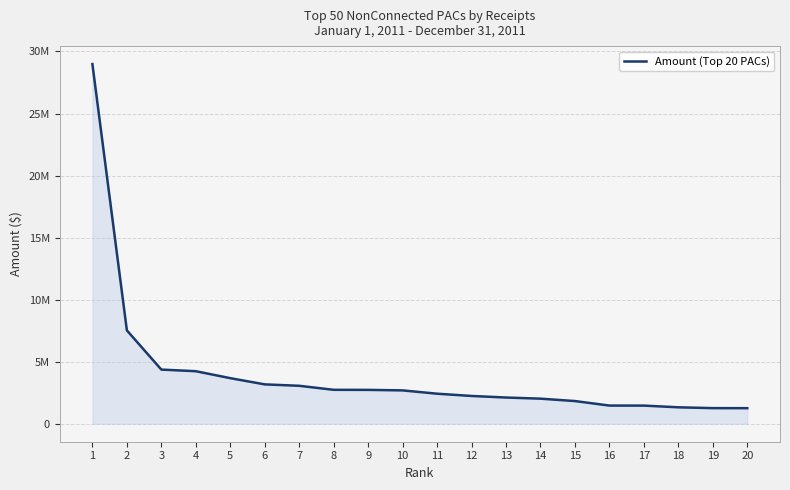

How many lines are shown in the chart?

1